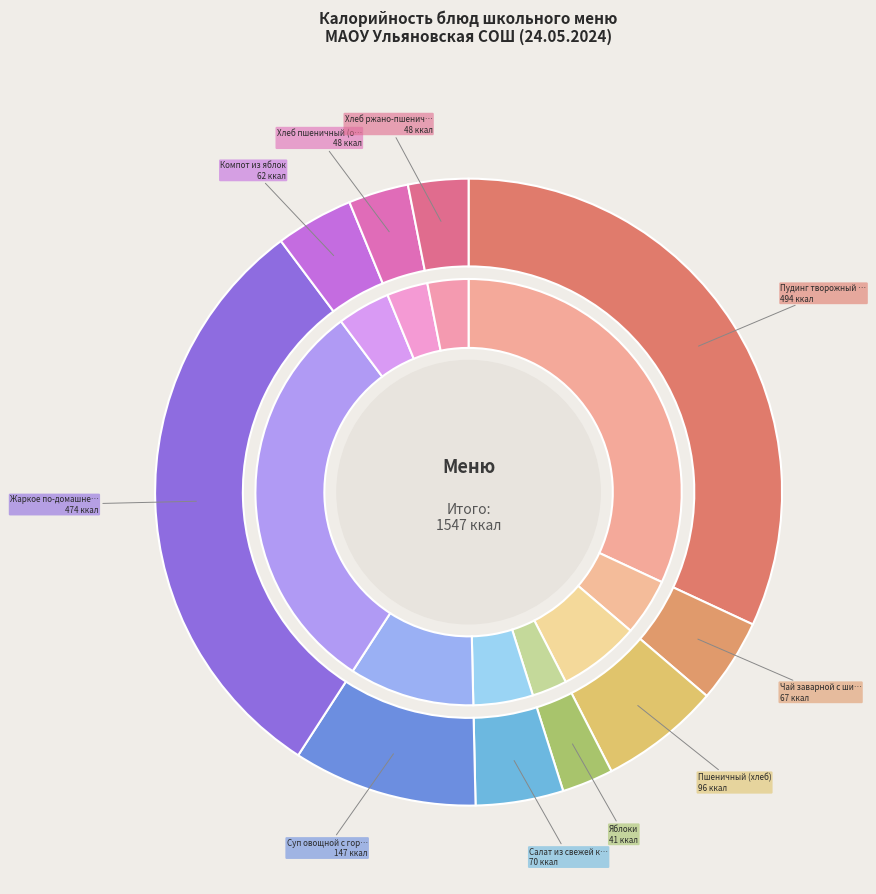

Rank the categories by value from lowest to highest.

Яблоки, Хлеб пшеничный (обед), Хлеб ржано-пшеничный, Компот из яблок, Чай заварной с шиповником, Салат из свежей капусты, Пшеничный (хлеб), Суп овощной с горошком, Жаркое по-домашнему, Пудинг творожный запеченый